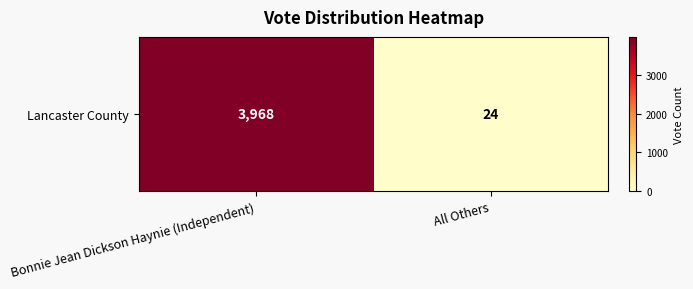

What is the difference between the values at All Others and Bonnie Jean Dickson Haynie (Independent)?

3944